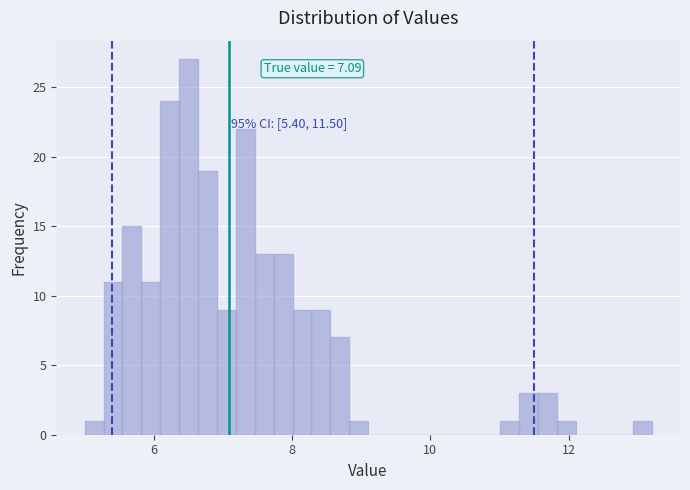

Around what value on the x-axis is the tallest bar? Give the approximate position of its centre, as read against the axis.

6.6